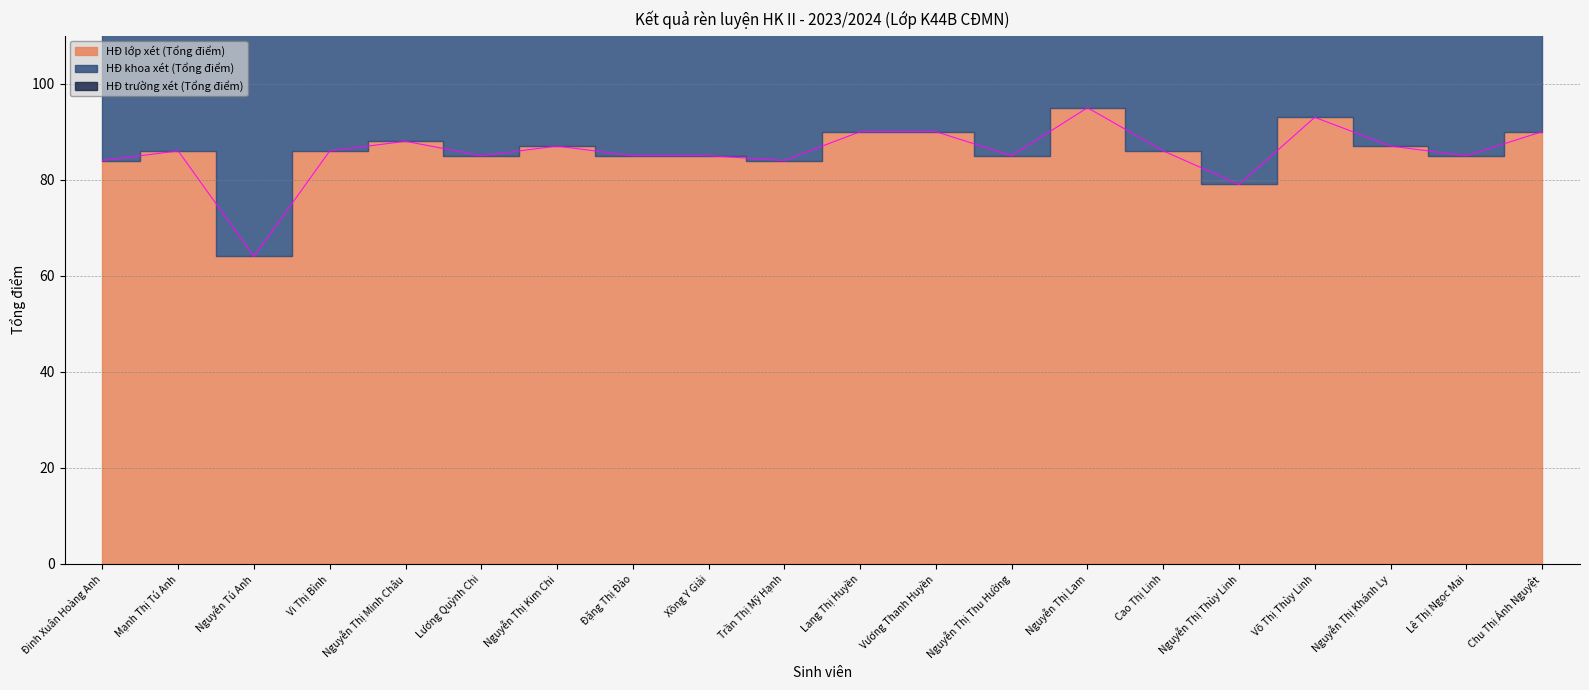

Which series has the largest total across all categories?

HĐ trường xét (Tổng điểm)